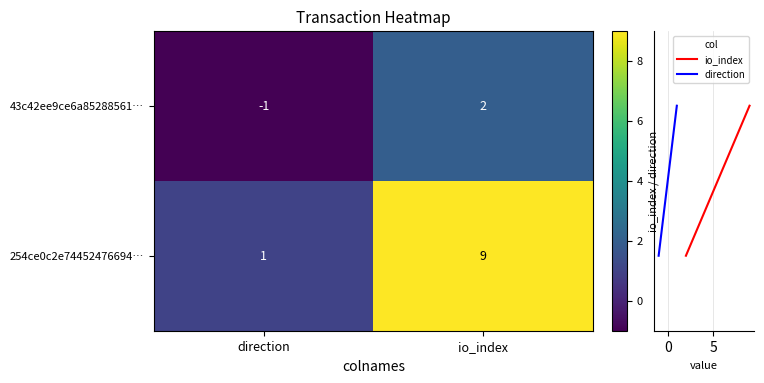

Which series has the widest spread of values?

254ce0c2e7445247669404a48abede9c70093bd